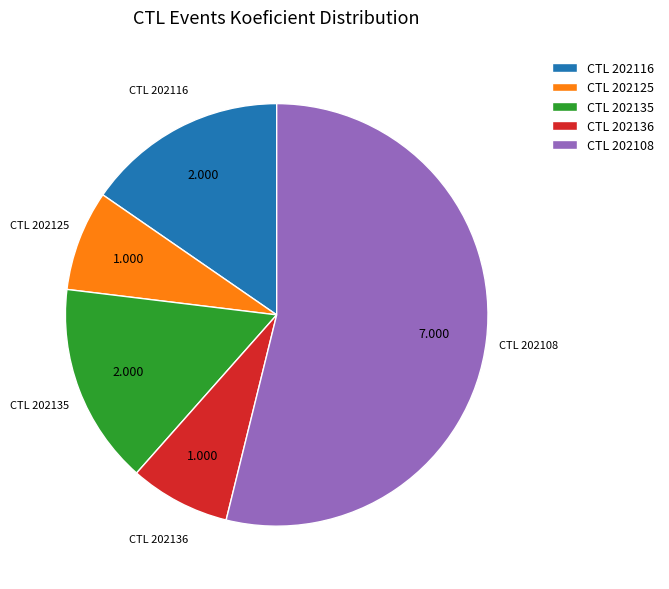

Is CTL 202136 the majority of the pie?

No